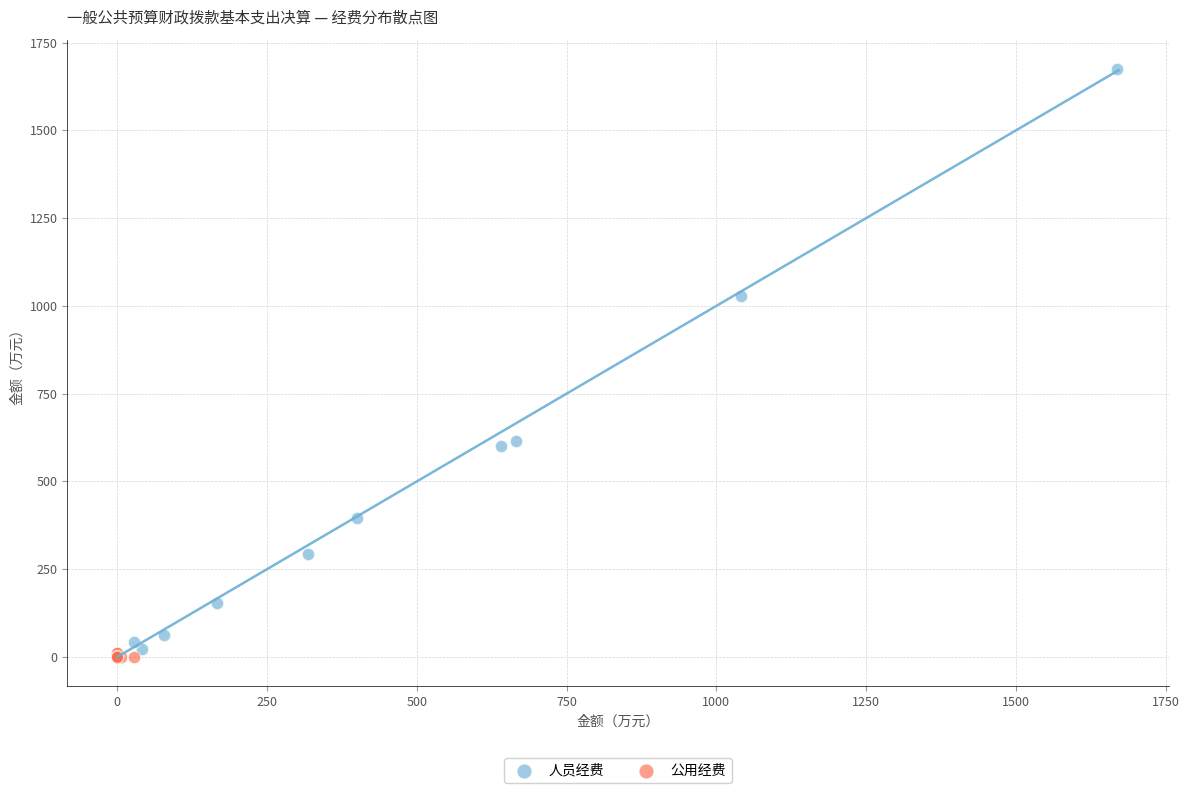

Which series contains the highest Y value?

人员经费